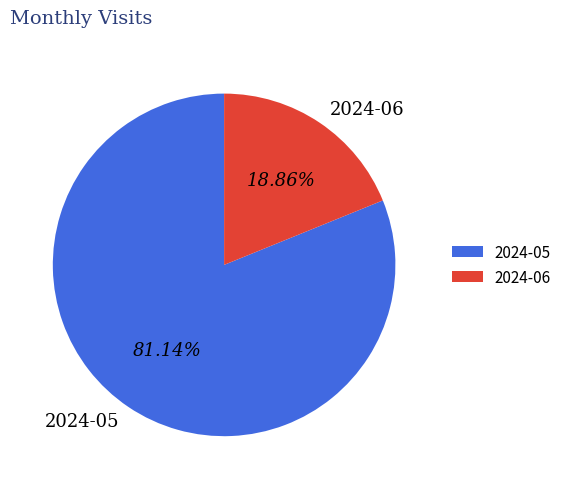

To the nearest percent, what is the average slice percentage?

50%